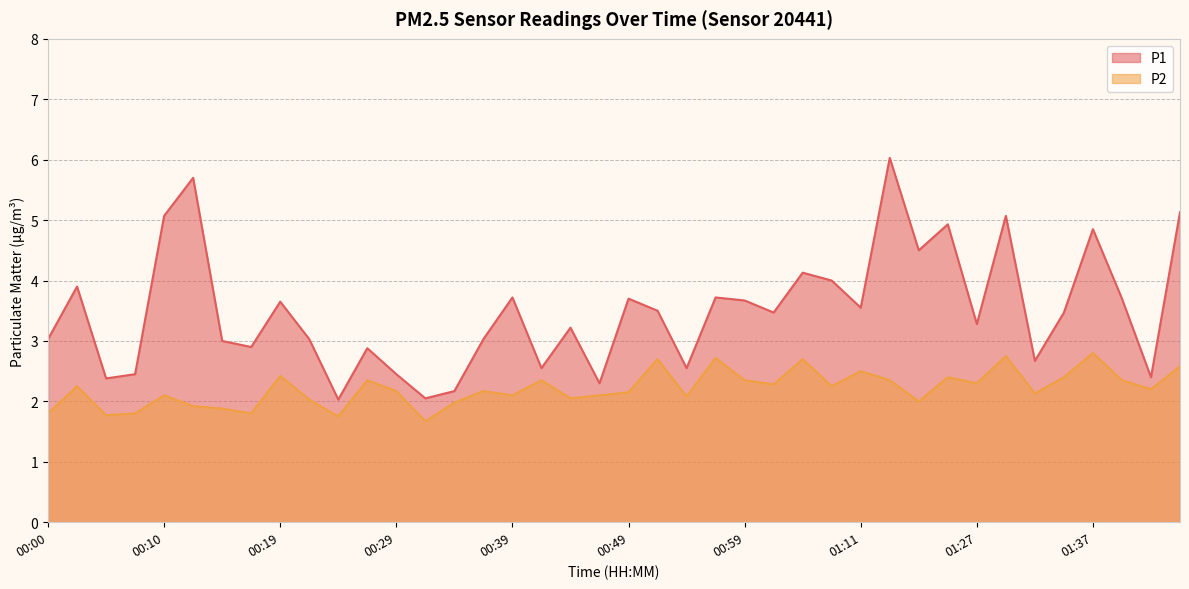

At which category does the chart reach its minimum across all series?

00:32